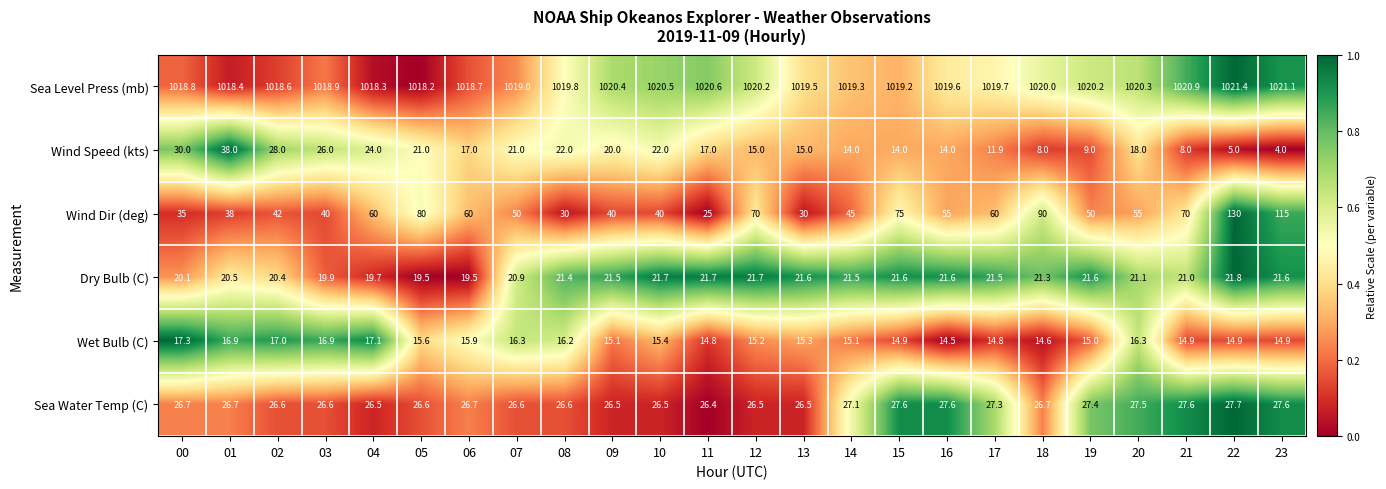

Rank the series at 23 from lowest to highest value.

Wind Speed (kts), Wet Bulb (C), Dry Bulb (C), Sea Water Temp (C), Wind Dir (deg), Sea Level Press (mb)